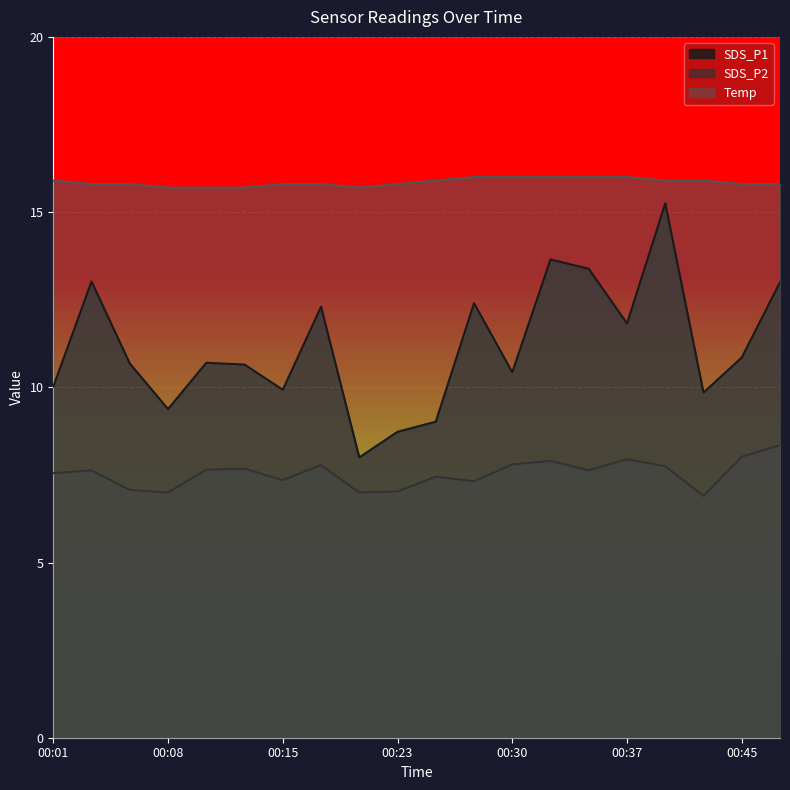

Which category has the lowest value in the SDS_P1 series?

00:20